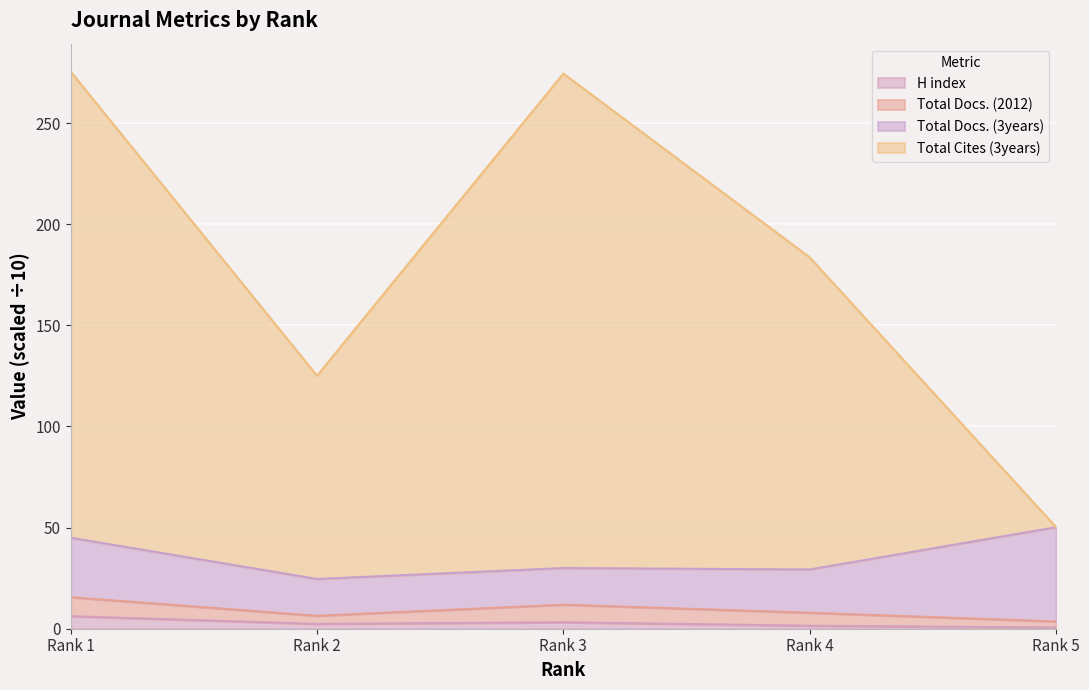

Where is the first local minimum for Total Docs. (2012)?

Rank 2